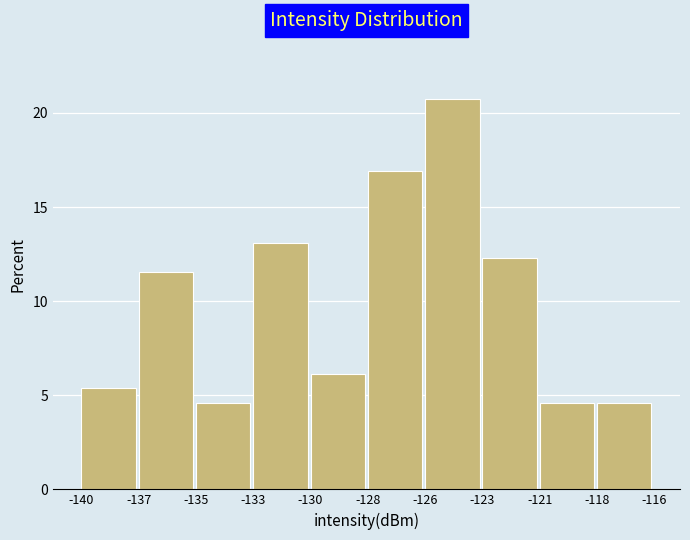

Reading right to left, list all the values displayed in this chart.

4.6	4.6	12.3	20.8	16.9	6.2	13.1	4.6	11.5	5.4